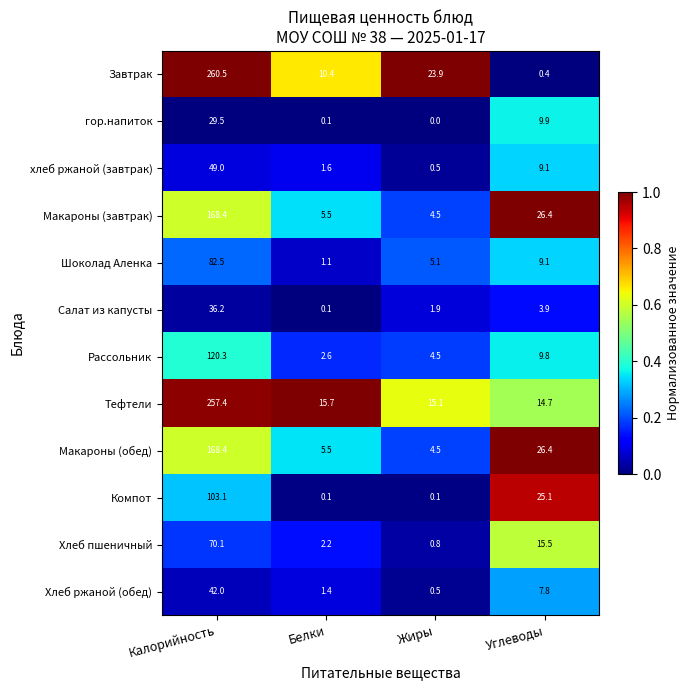

Which category has the highest value in the гор.напиток series?

Калорийность